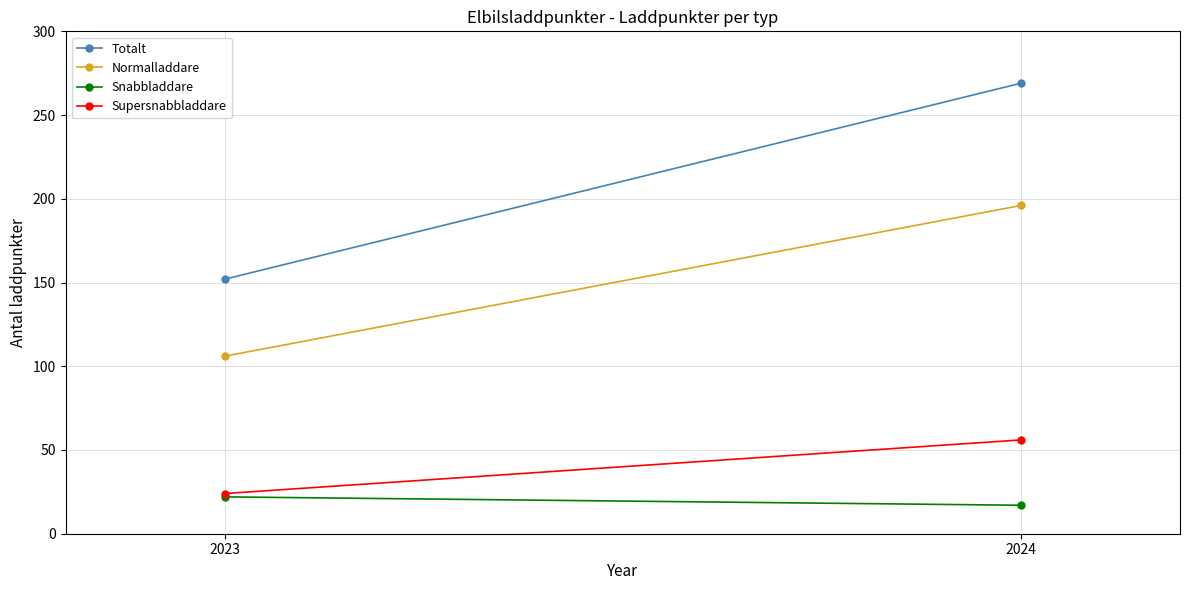

Reading left to right, transcribe all the data shown in this chart.

Totalt: 152	269
Normalladdare: 106	196
Snabbladdare: 22	17
Supersnabbladdare: 24	56